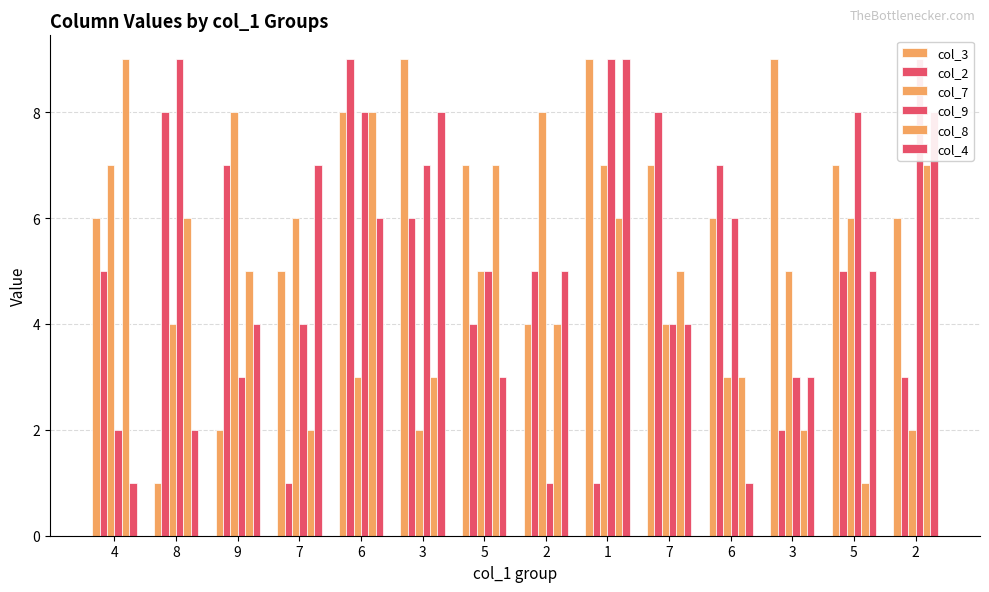

How many bars are there in each group?

6